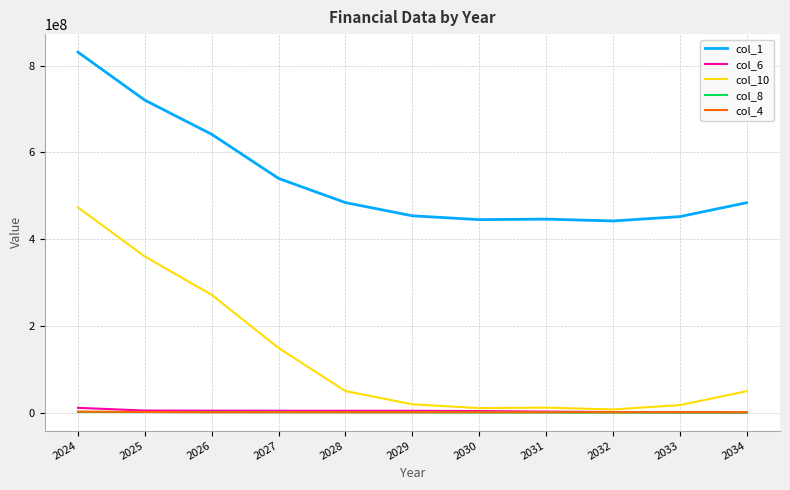

What is the maximum value for col_10?

472849208.3